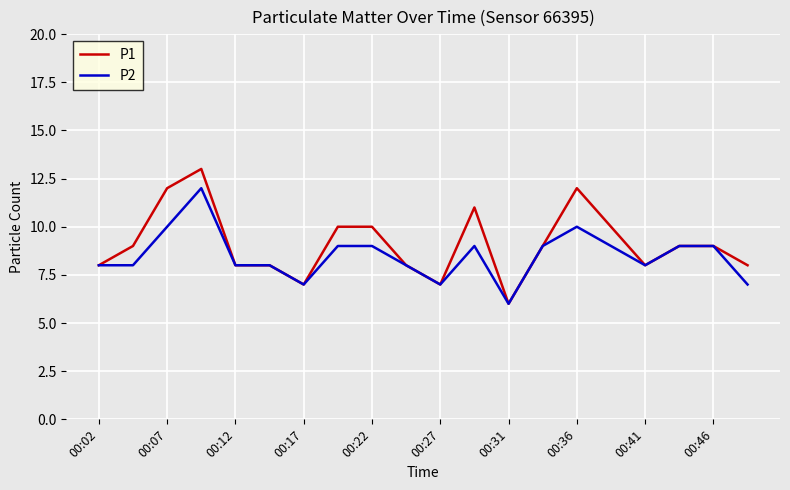

How many P1 values are between 8 and 10?

13